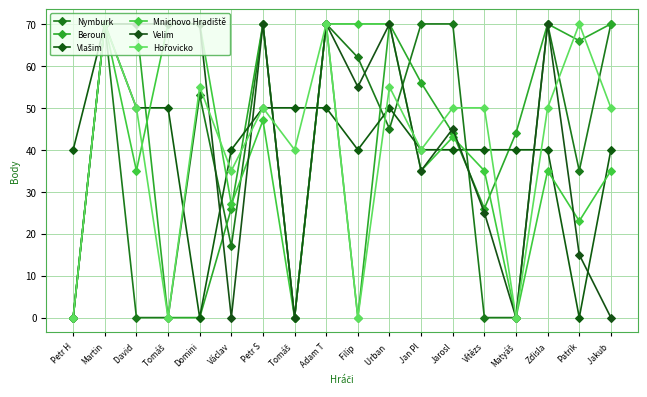

After their last crossing, which series has the higher values: Mnichovo Hradiště or Hořovicko?

Hořovicko